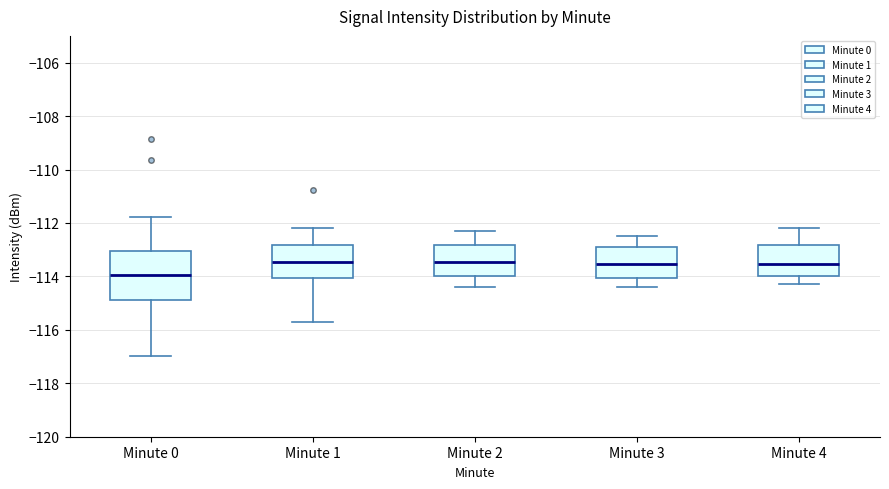

Reading left to right, read every box against the y-axis: the position of its median line, the range the box covers, and the ends of its whiskers. The values are not printed on the chart, so give them approximately, as read against the axis.

Minute 0: median -114.0, box -114.8 to -113.0, whiskers -117.0 to -111.8
Minute 1: median -113.4, box -114.0 to -112.8, whiskers -115.8 to -112.2
Minute 2: median -113.4, box -114.0 to -112.8, whiskers -114.4 to -112.2
Minute 3: median -113.6, box -114.0 to -112.8, whiskers -114.4 to -112.4
Minute 4: median -113.6, box -114.0 to -112.8, whiskers -114.2 to -112.2